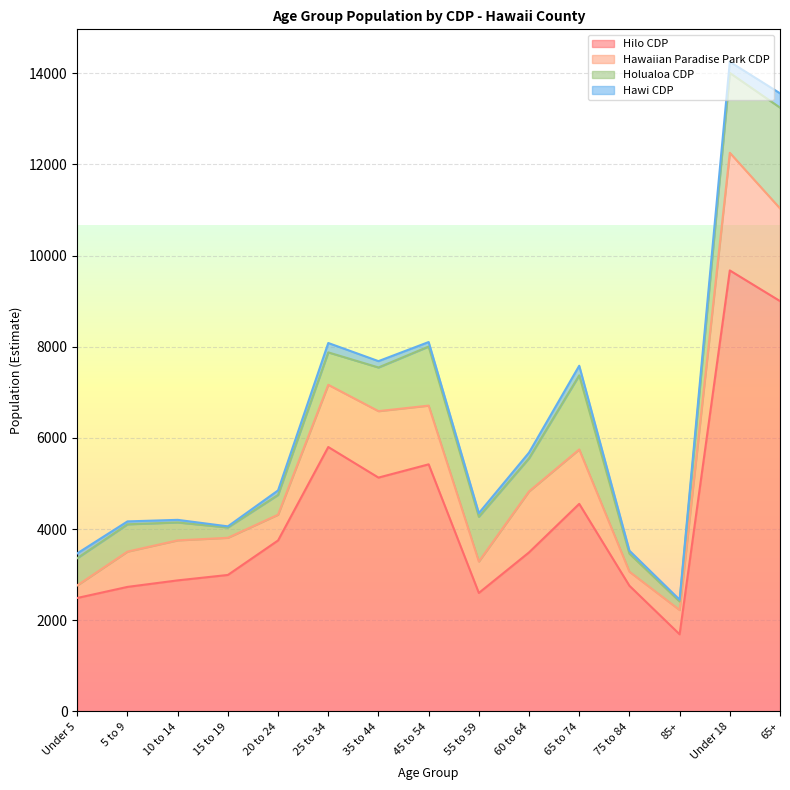

Between 5 to 9 and 65 to 74, which is larger?

65 to 74